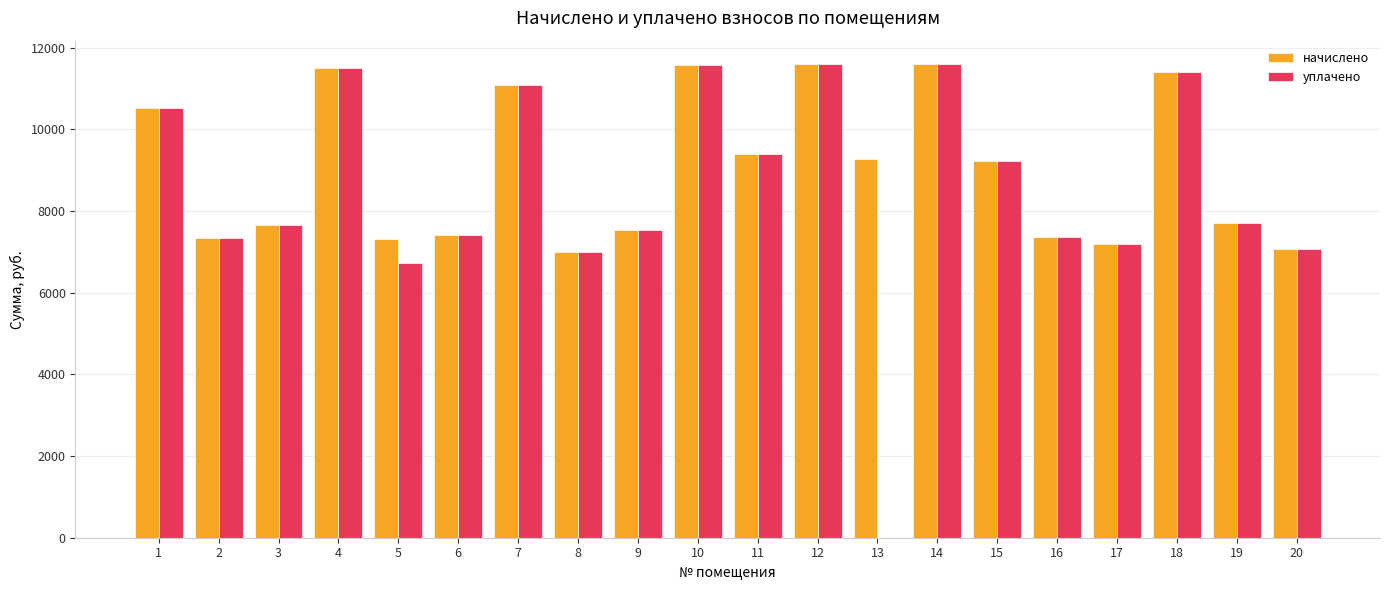

What is the sum of all уплачено values?

170874.0